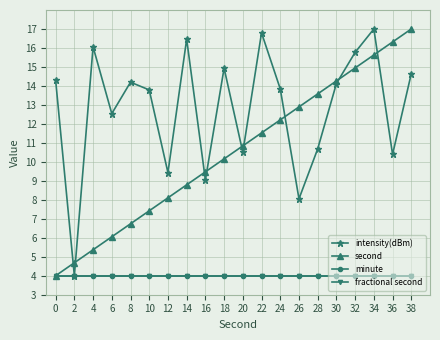

Does the chart have visible grid lines?

Yes